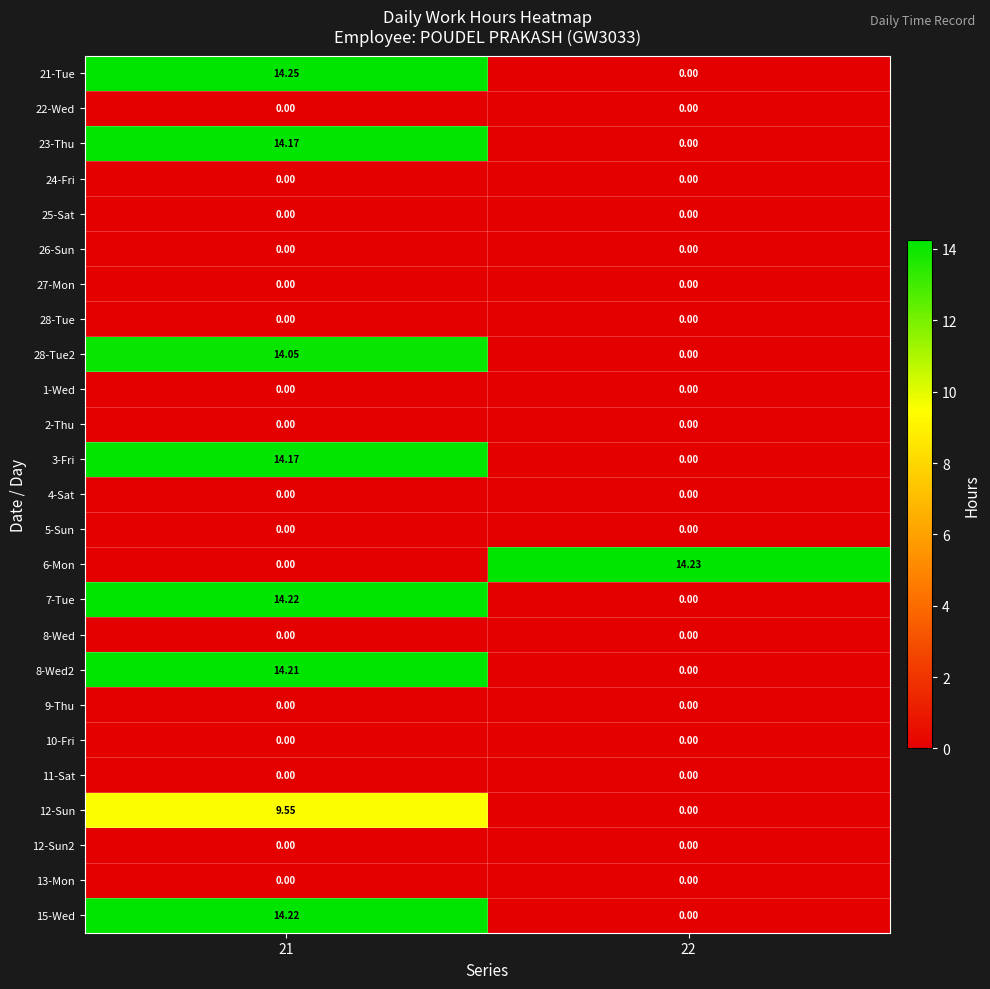

Is the value of 8-Wed2 at 22 greater than the value of 6-Mon at 22?

No